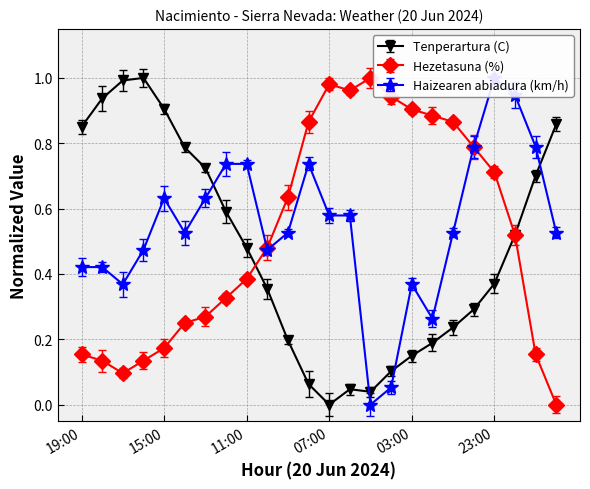

The value of Haizearen abiadura (km/h) at 05:00 is 0.0. True or false?

True